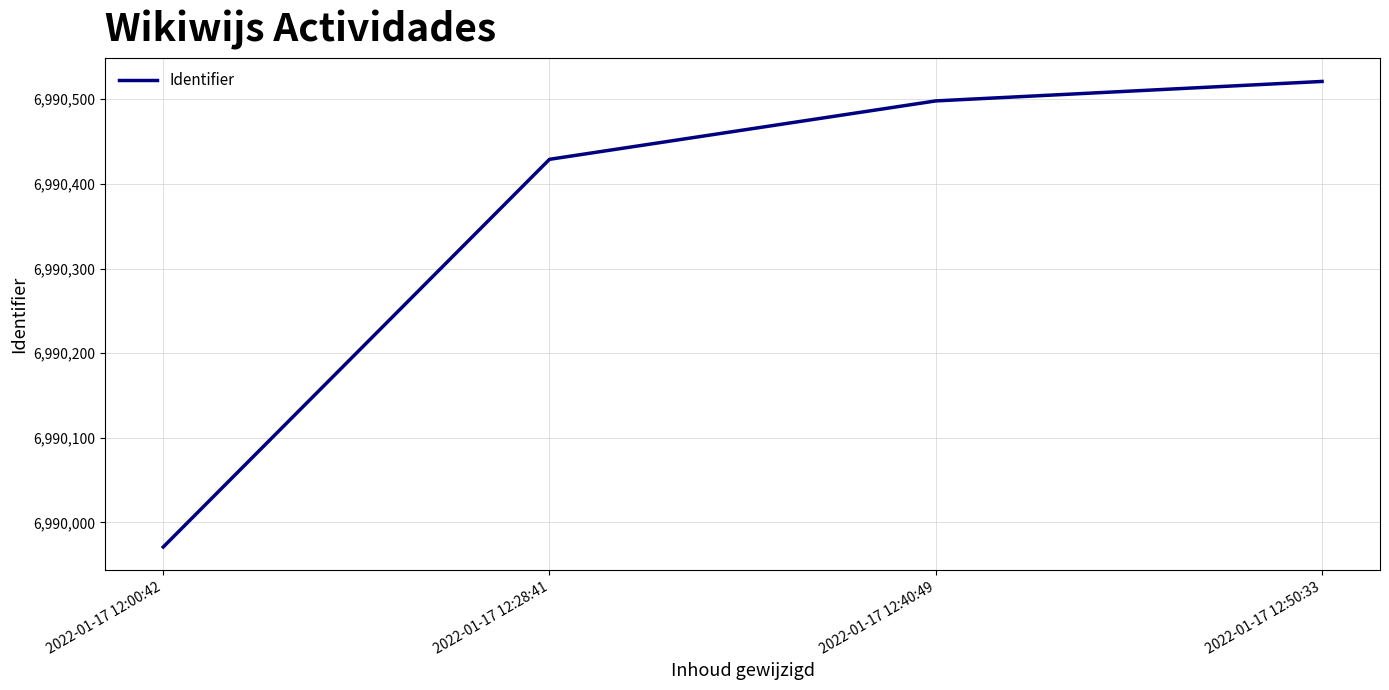

Rank the categories by value from highest to lowest.

2022-01-17 12:50:33, 2022-01-17 12:40:49, 2022-01-17 12:28:41, 2022-01-17 12:00:42